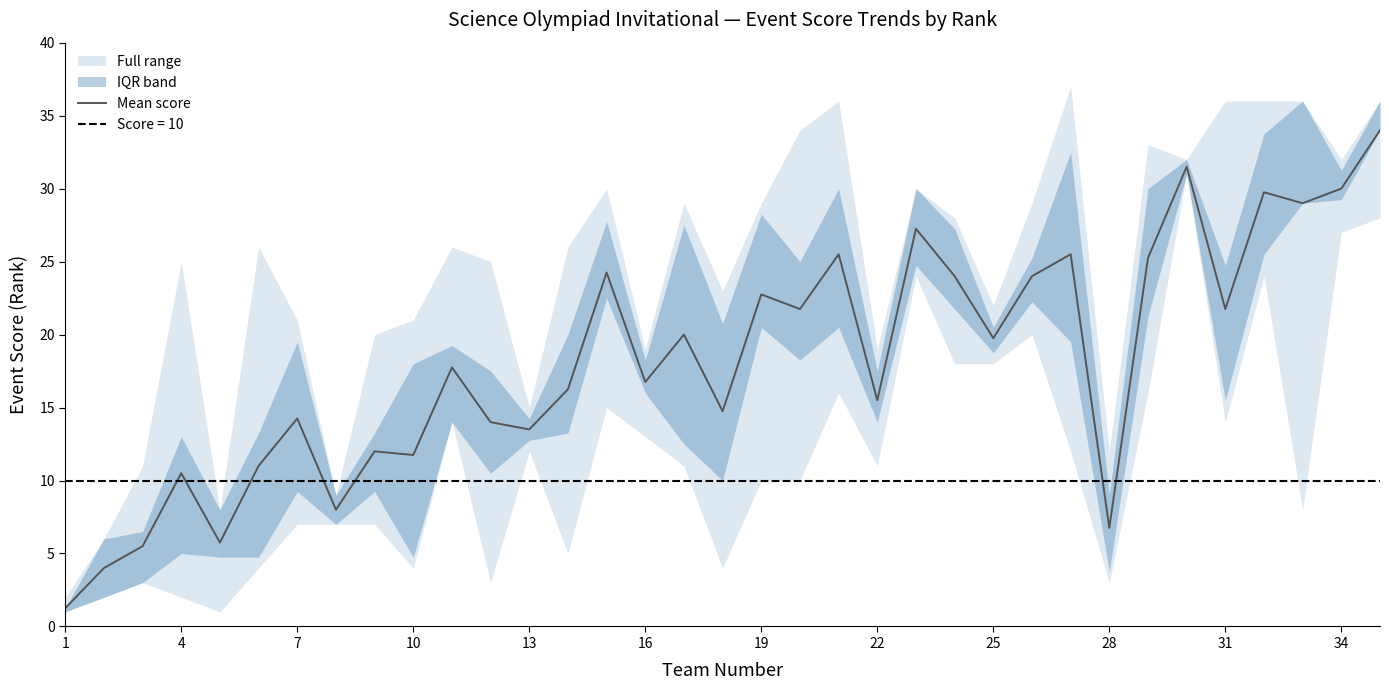

The Mean score series shows 11.8 at 31. True or false?

False